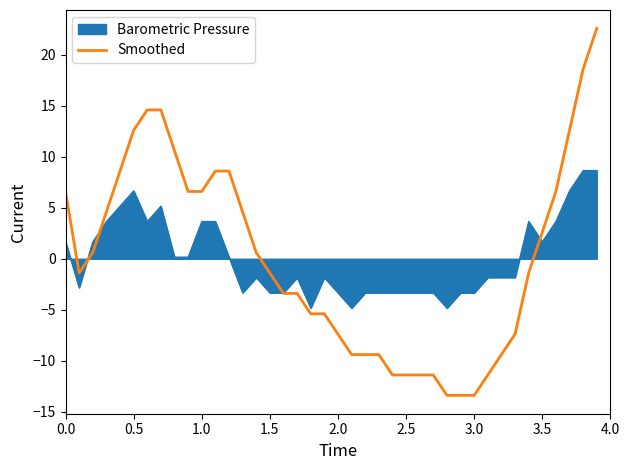

What is the greatest value displayed?

22.6